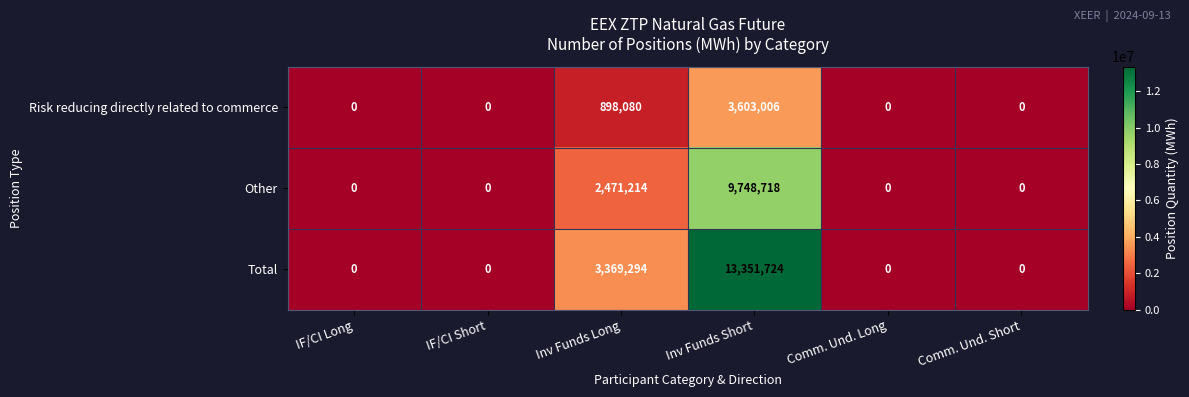

What is the average value of the Other series?

2036655